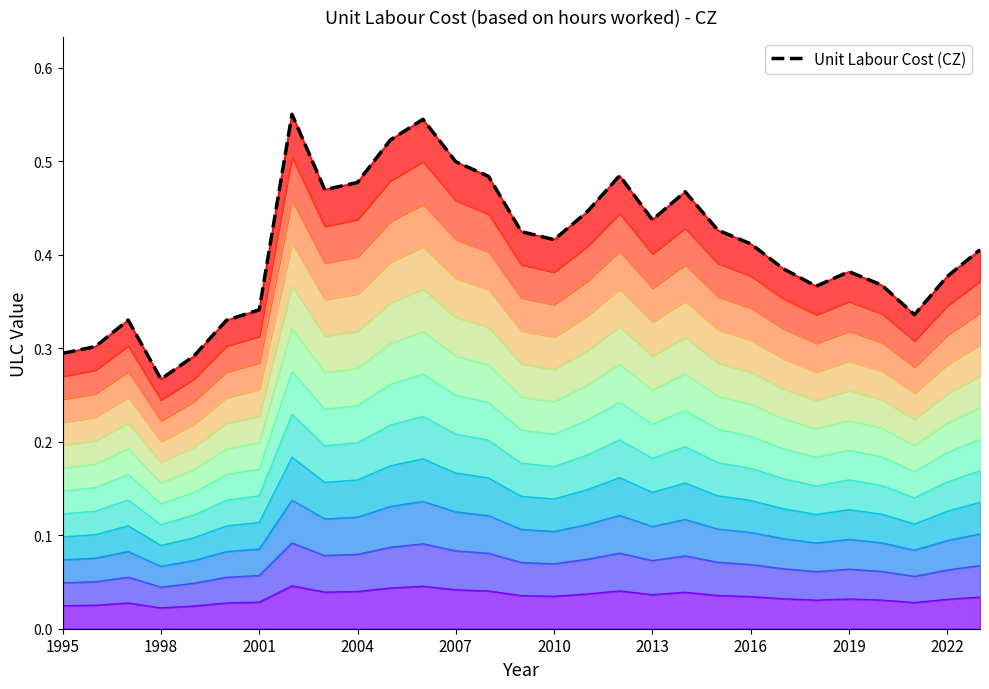

Is it true that the value at 2007 is 0.1?

False